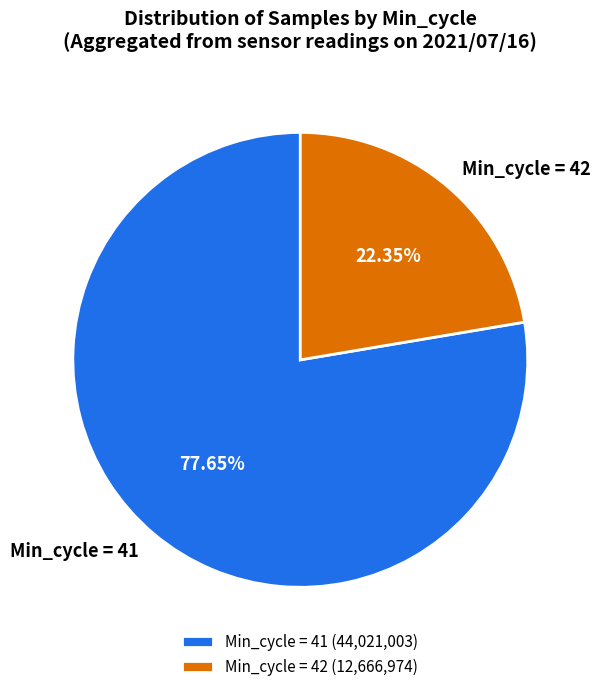

Which has a higher value, Min_cycle = 42 or Min_cycle = 41?

Min_cycle = 41